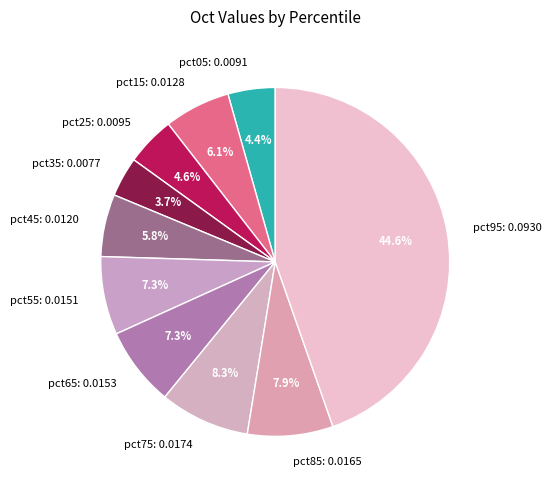

Combined, do pct65 and pct25 account for over 50%?

No